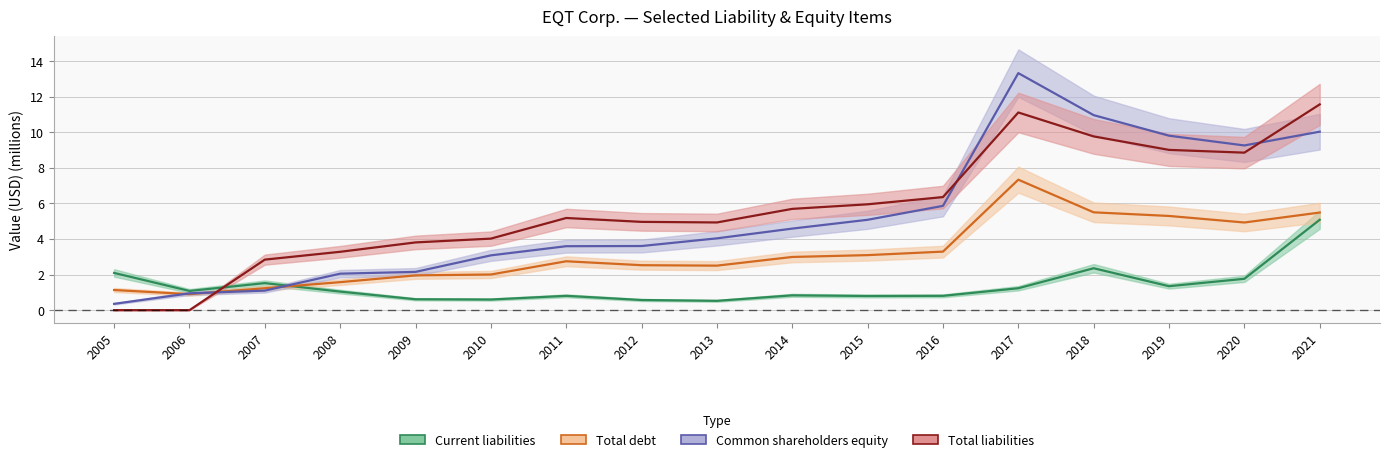

Reading left to right, what are all the values shown in this chart?

Current liabilities: 2.1	1.1	1.5	1.0	0.6	0.6	0.8	0.6	0.5	0.8	0.8	0.8	1.2	2.4	1.3	1.8	5.1
Total debt: 1.1	0.9	1.2	1.6	2.0	2.0	2.7	2.5	2.5	3.0	3.1	3.3	7.3	5.5	5.3	4.9	5.5
Common shareholders equity: 0.4	0.9	1.1	2.1	2.2	3.1	3.6	3.6	4.0	4.6	5.1	5.9	13.3	11.0	9.8	9.3	10.0
Total liabilities: 0.0	0.0	2.8	3.3	3.8	4.0	5.2	5.0	4.9	5.7	5.9	6.4	11.1	9.8	9.0	8.9	11.6